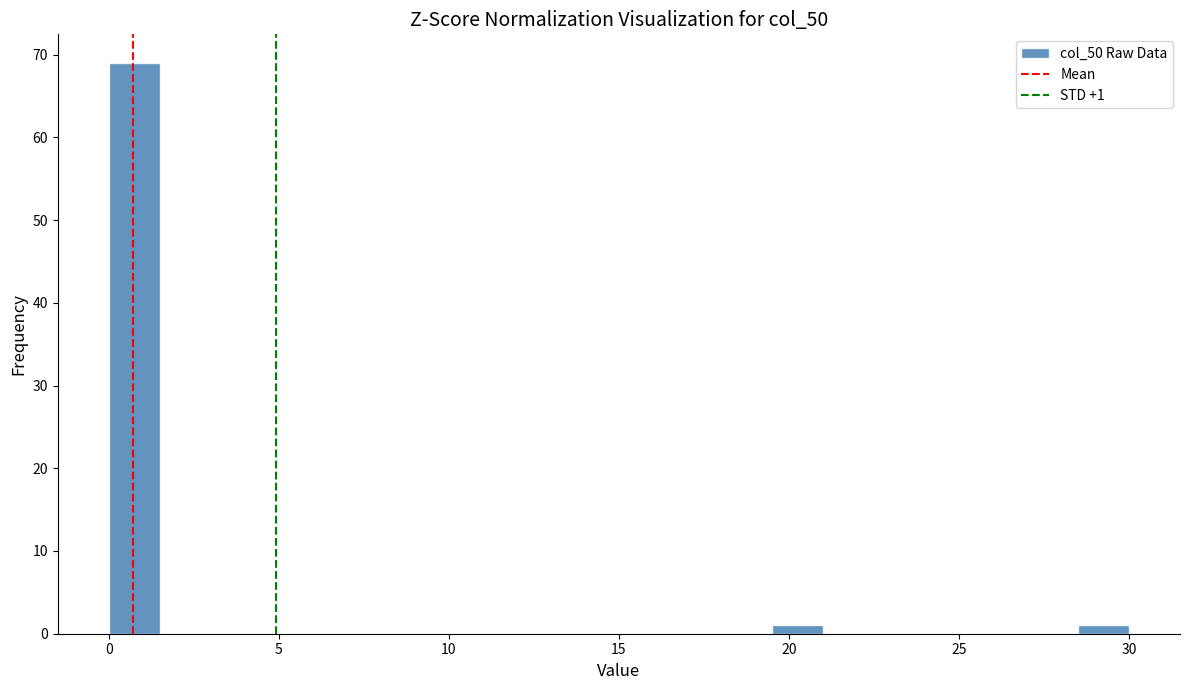

Around what value on the x-axis is the tallest bar? Give the approximate position of its centre, as read against the axis.

1.0